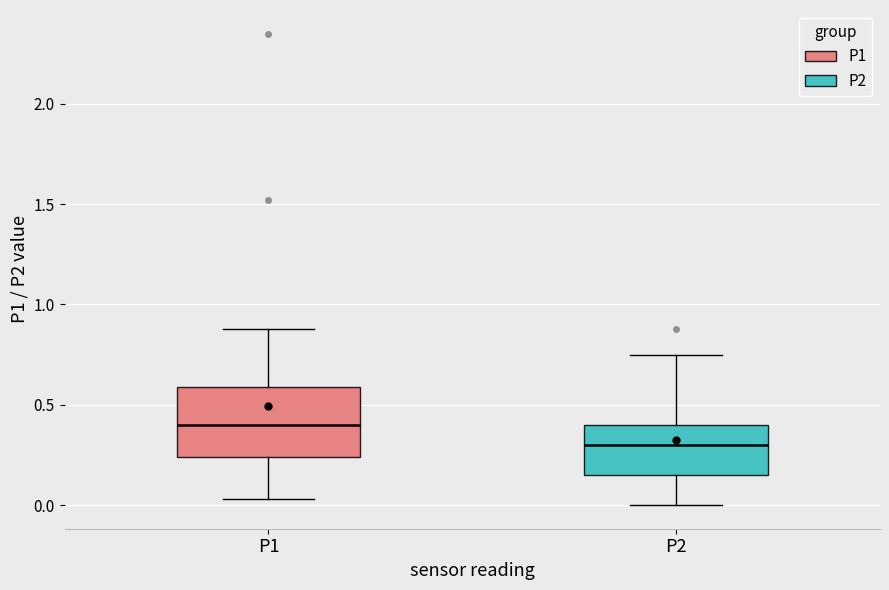

Reading left to right, transcribe this box plot: for each box, give where its median line is, the range the box spans, and where its two whiskers end, as read against the y-axis. The values are not printed on the chart, so give them approximately, as read against the axis.

P1: median 0.40, box 0.25 to 0.60, whiskers 0.05 to 0.90
P2: median 0.30, box 0.15 to 0.40, whiskers 0.00 to 0.75